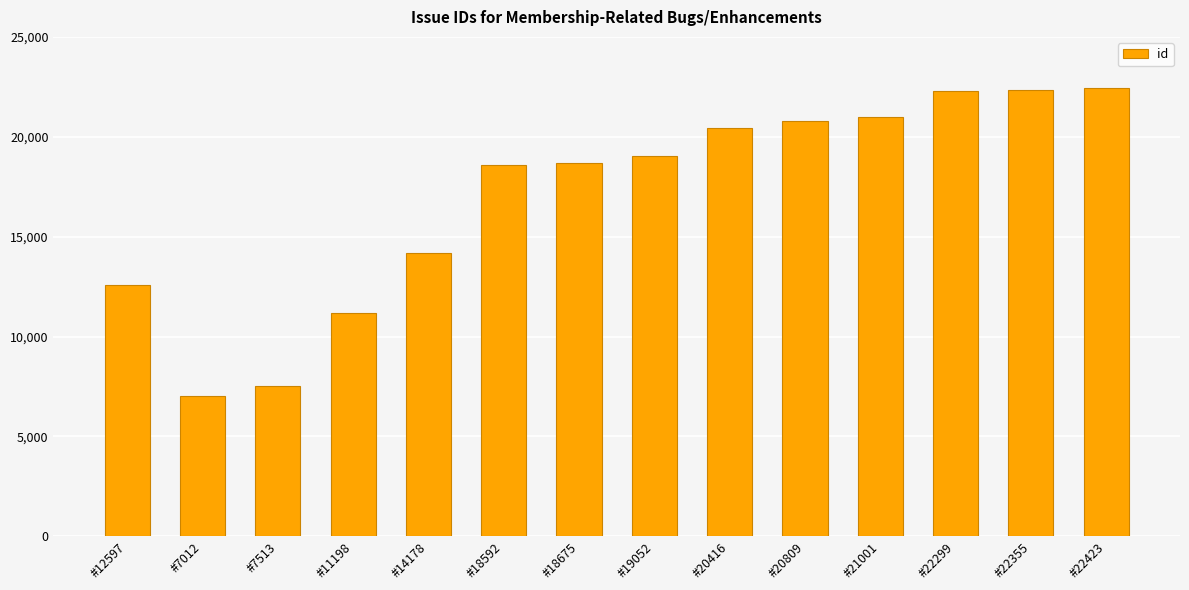

Which label corresponds to the smallest value in the chart?

#7012